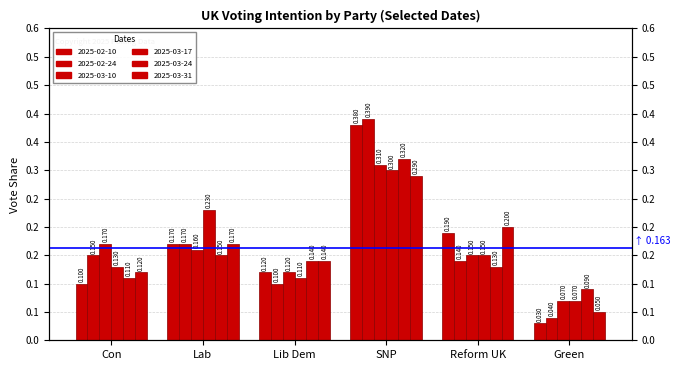

Reading right to left, transcribe all the data shown in this chart.

2025-02-10: 0.0	0.2	0.4	0.1	0.2	0.1
2025-02-24: 0.0	0.1	0.4	0.1	0.2	0.1
2025-03-10: 0.1	0.1	0.3	0.1	0.2	0.2
2025-03-17: 0.1	0.1	0.3	0.1	0.2	0.1
2025-03-24: 0.1	0.1	0.3	0.1	0.1	0.1
2025-03-31: 0.1	0.2	0.3	0.1	0.2	0.1